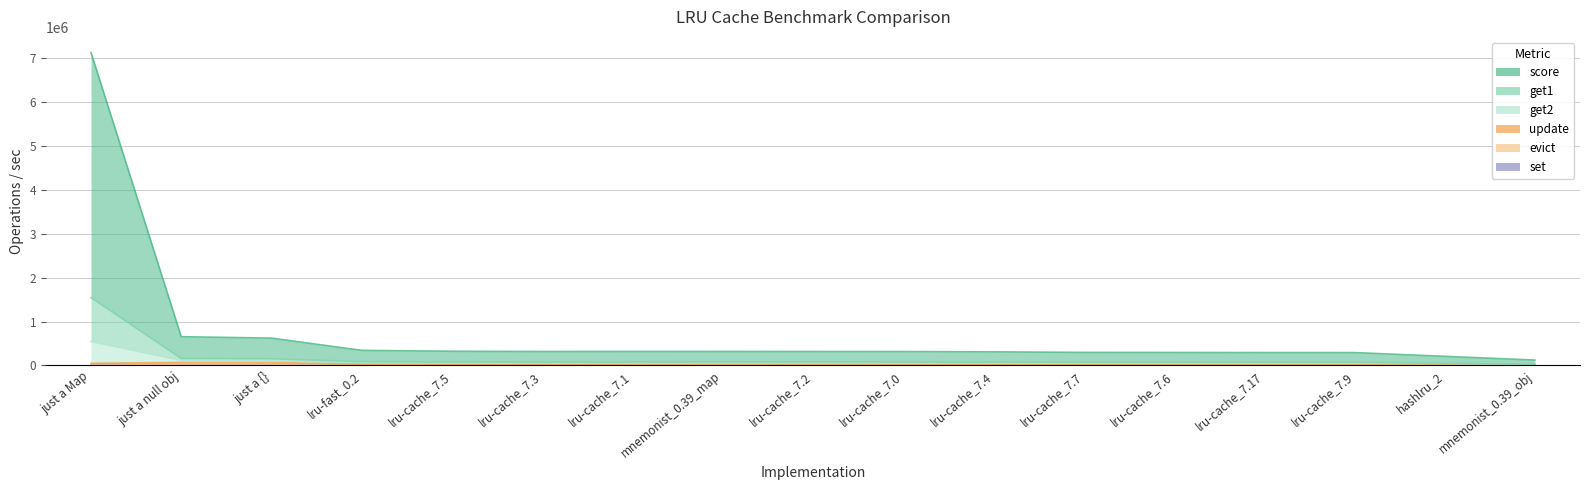

At how many categories does at least one series exceed 1896443?

1